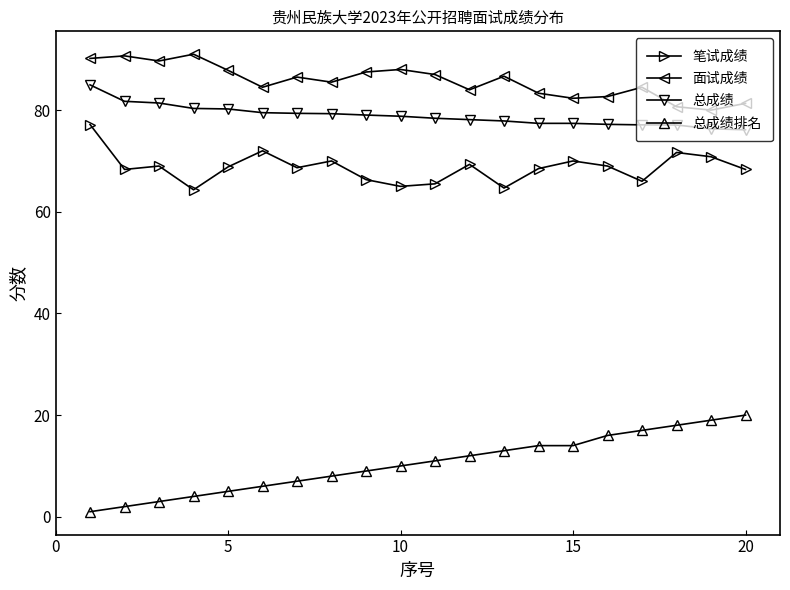

What is the difference between the second highest and minimum values in the 总成绩 series?

5.6